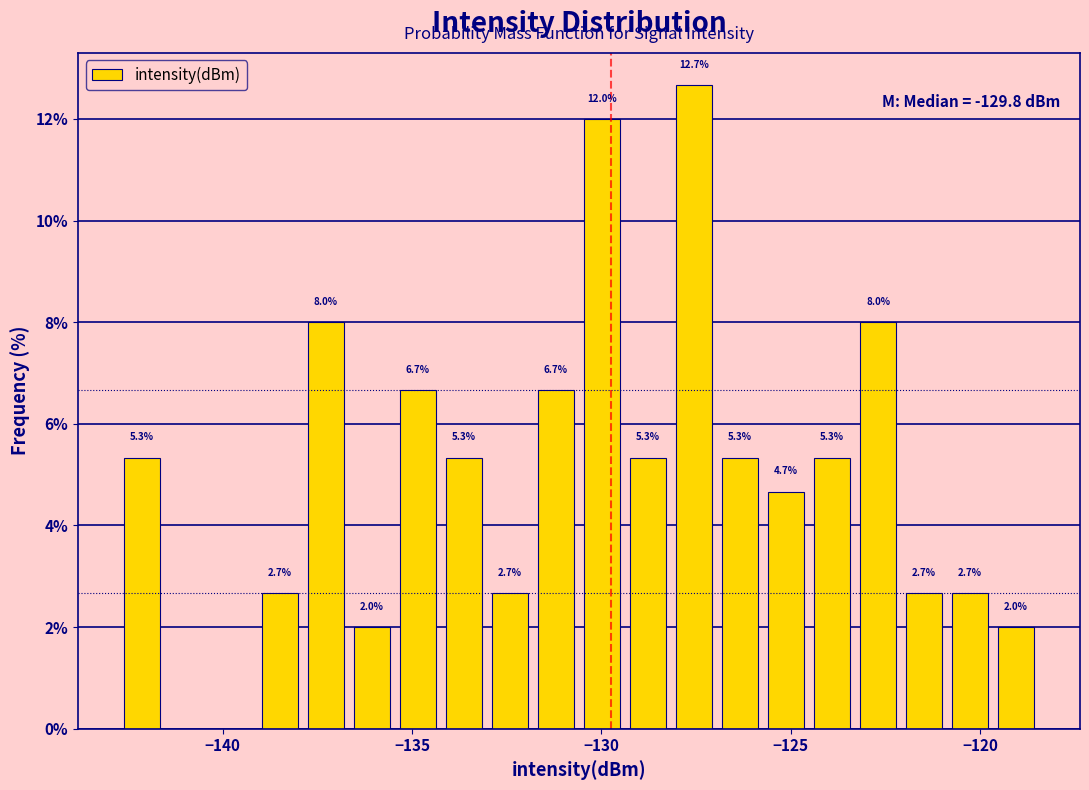

Read against the x-axis, roughly where is the centre of the tallest bar?

-127.5